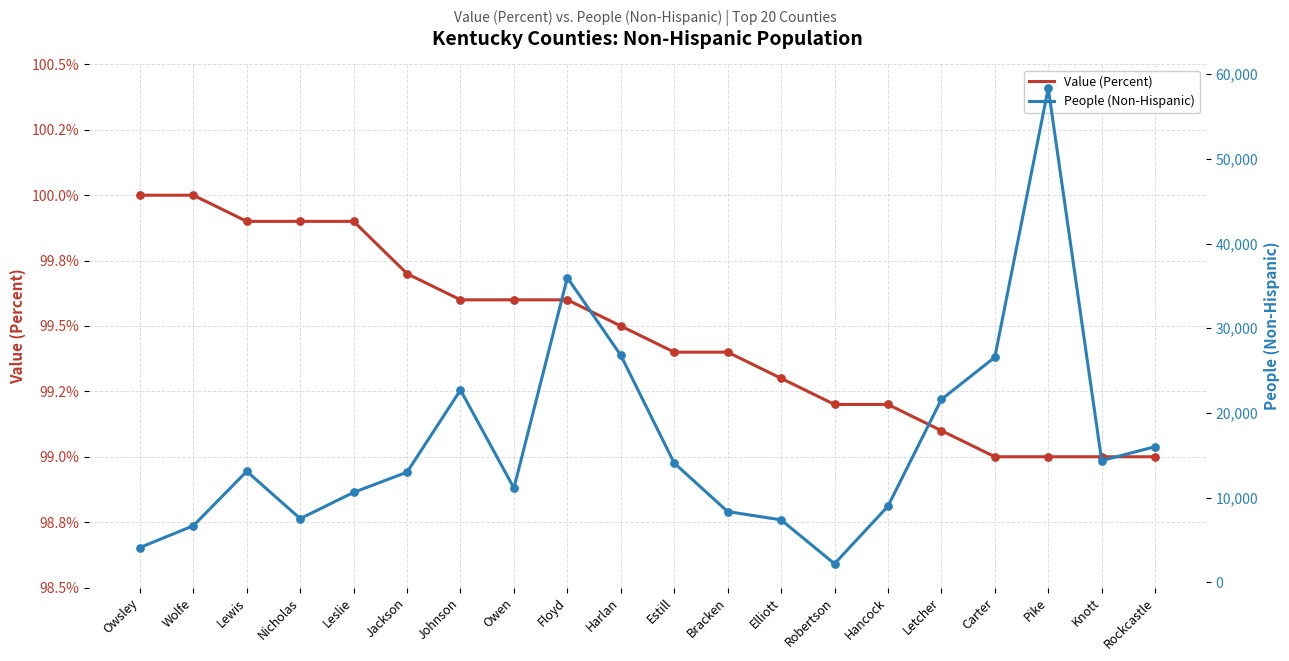

Which series contains the highest Y value?

People (Non-Hispanic)